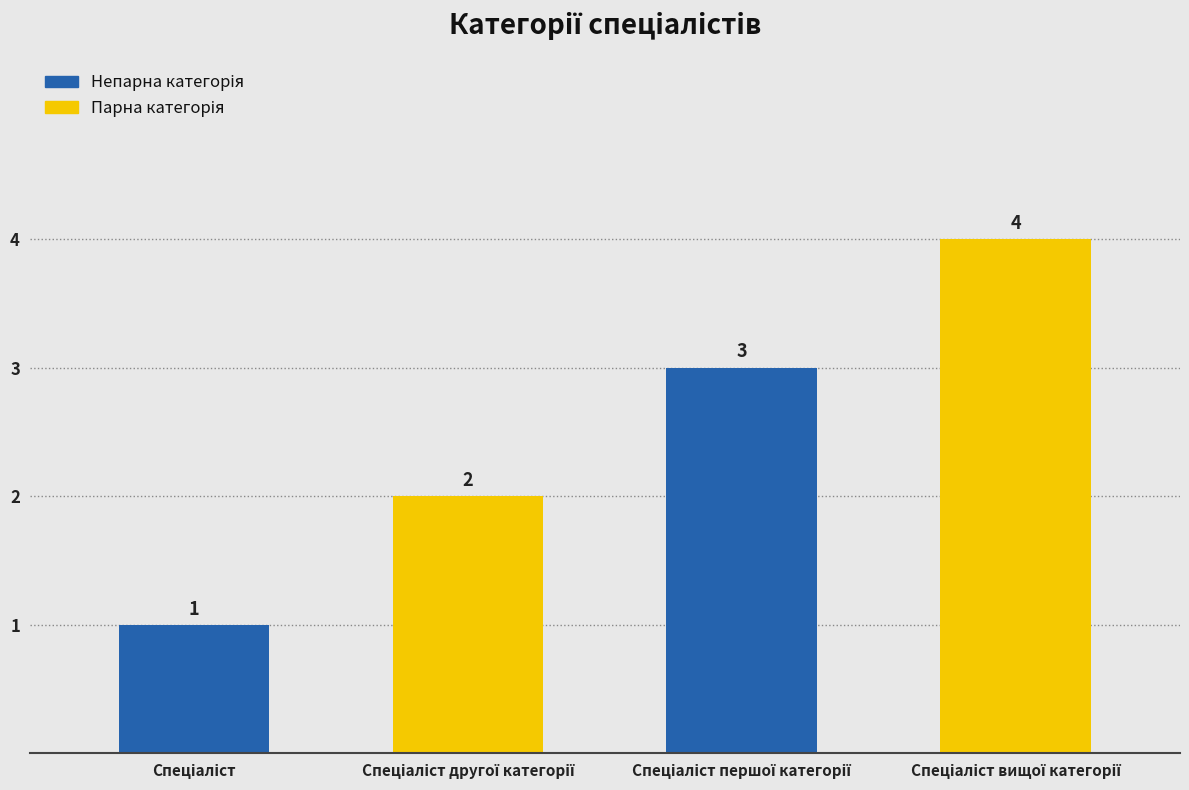

What is the value of the 3rd bar from the left?

3